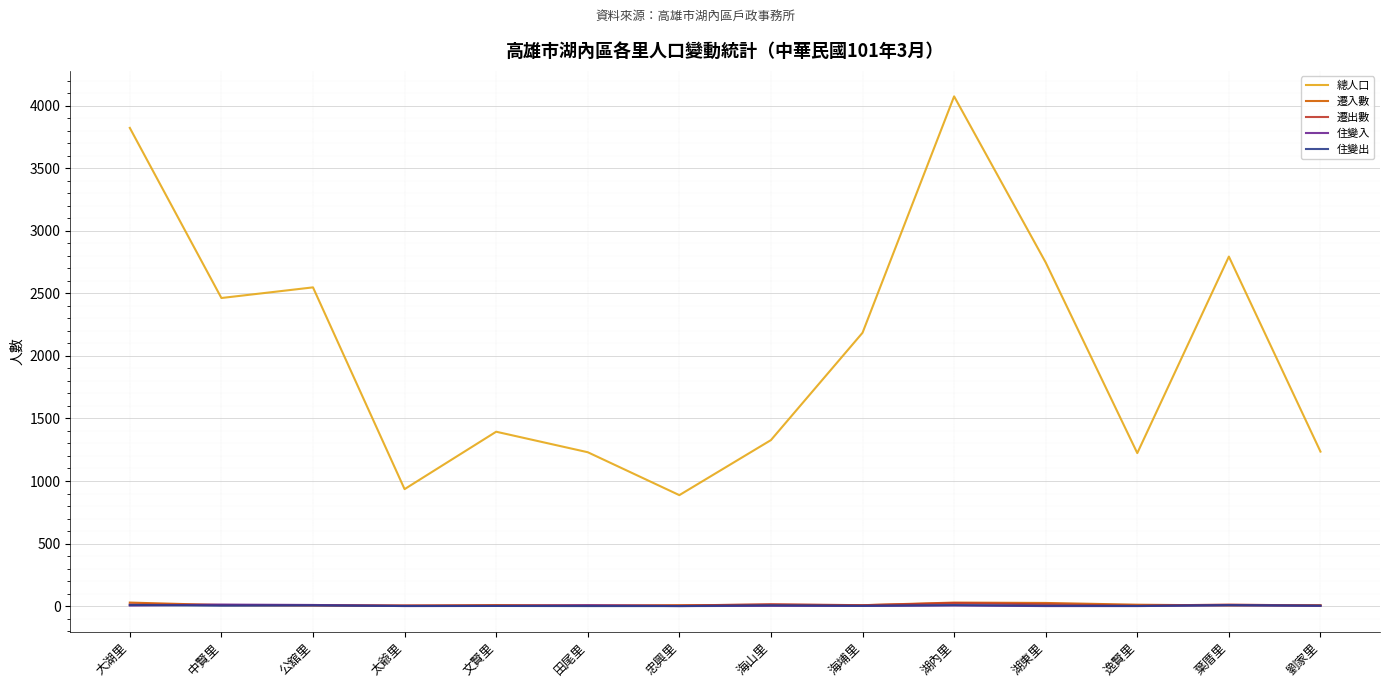

Between 公舘里 and 文賢里, which series saw the biggest shift?

總人口